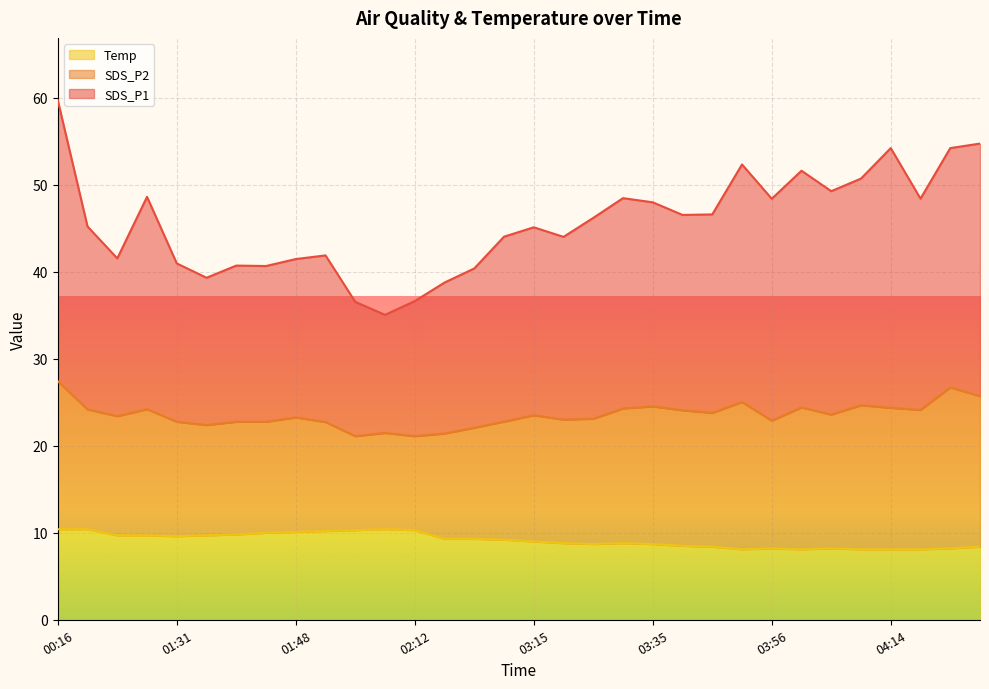

At which category is the sum across all series the highest?

00:16